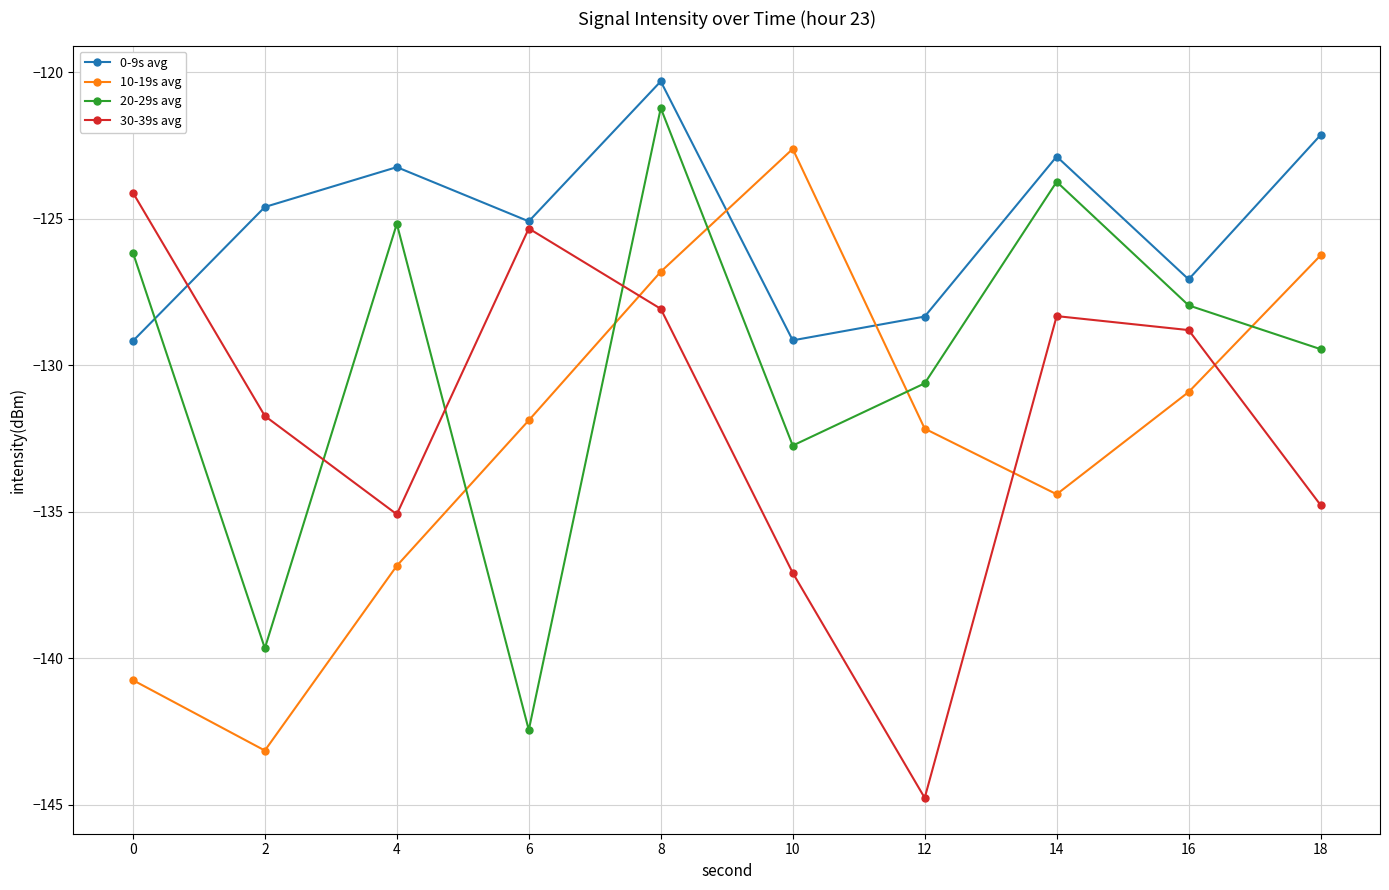

Does the chart have visible grid lines?

Yes